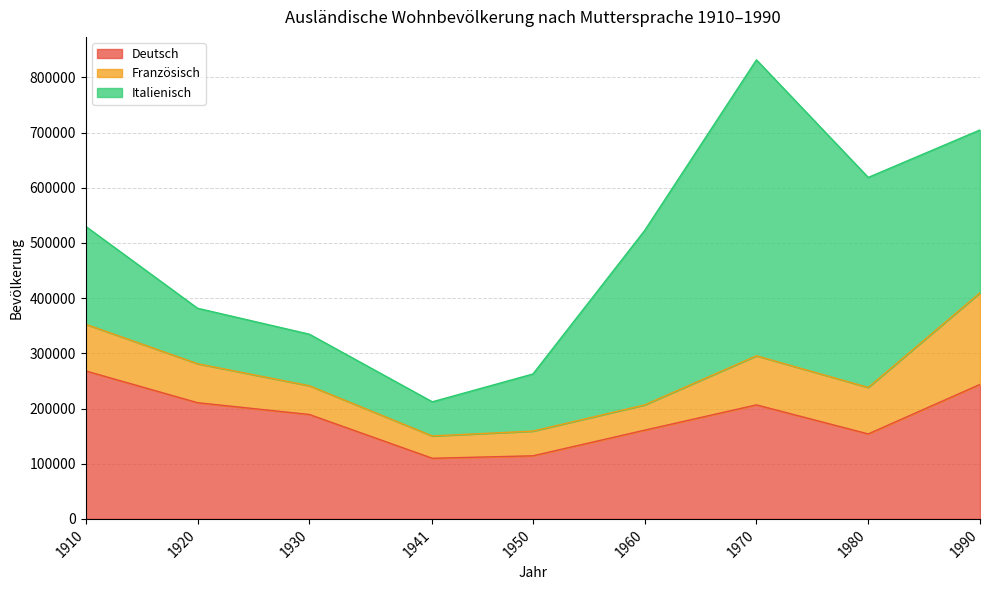

What is the sum of all Deutsch values?

1656895